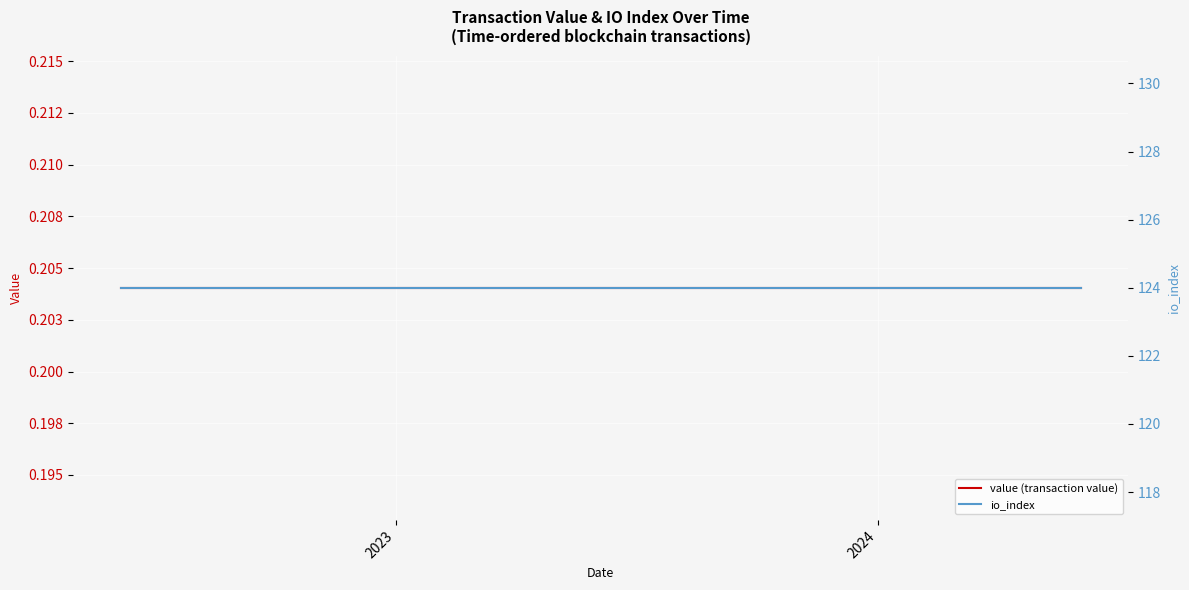

How many data points does each series have?

25